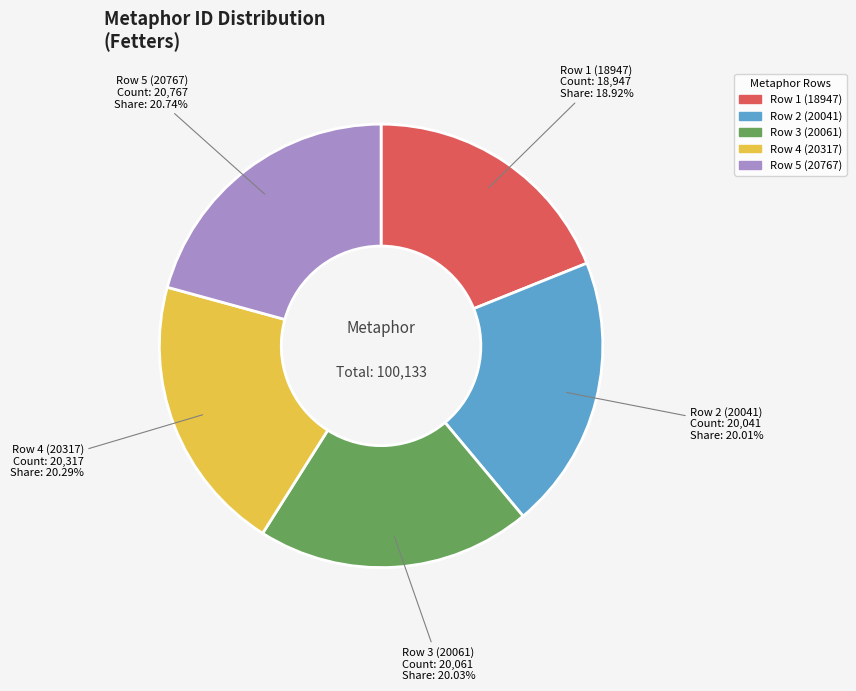

Does any single category account for the majority?

No